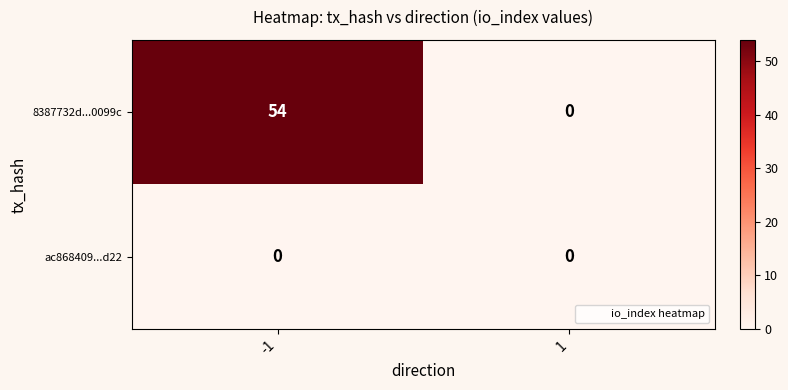

At which category is the sum across all series the highest?

-1